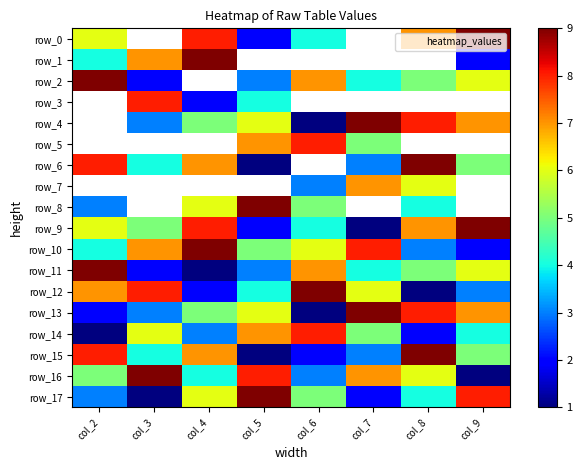

Which series has the largest range (max minus min)?

row_6